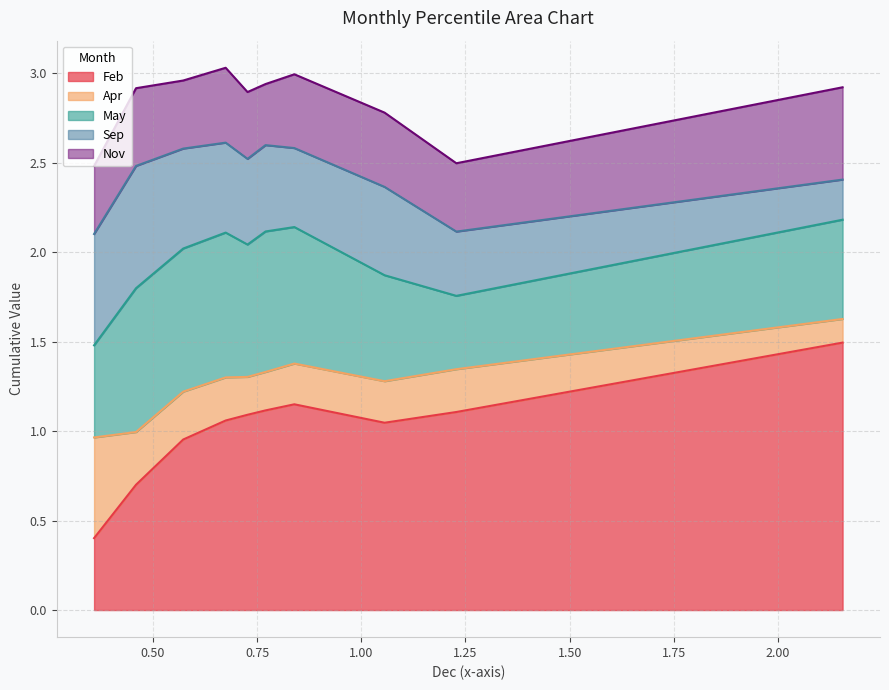

Count the number of data series in this chart.

5